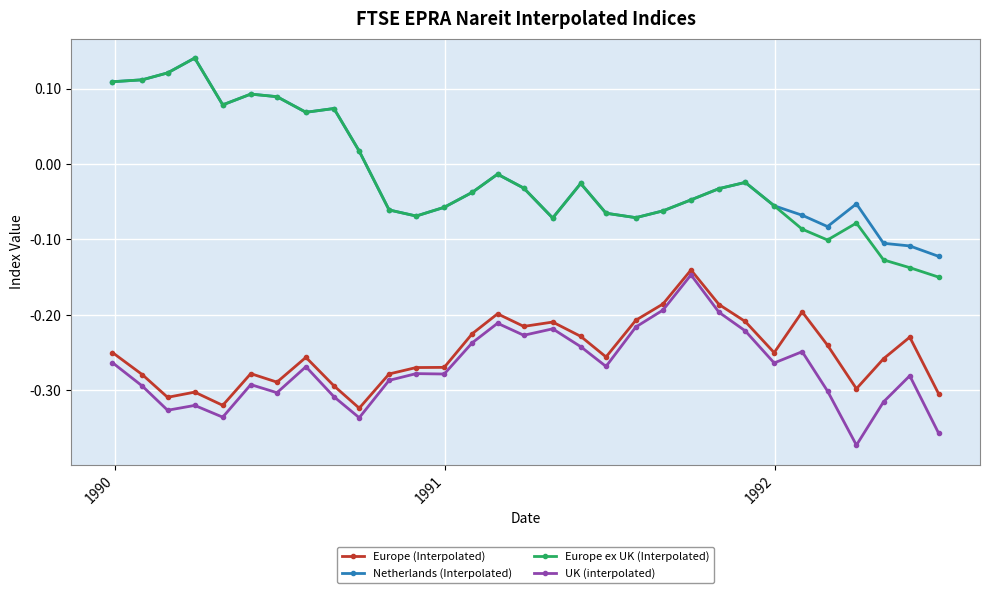

True or false: Europe (Interpolated) has more than 1 interior local peaks.

True